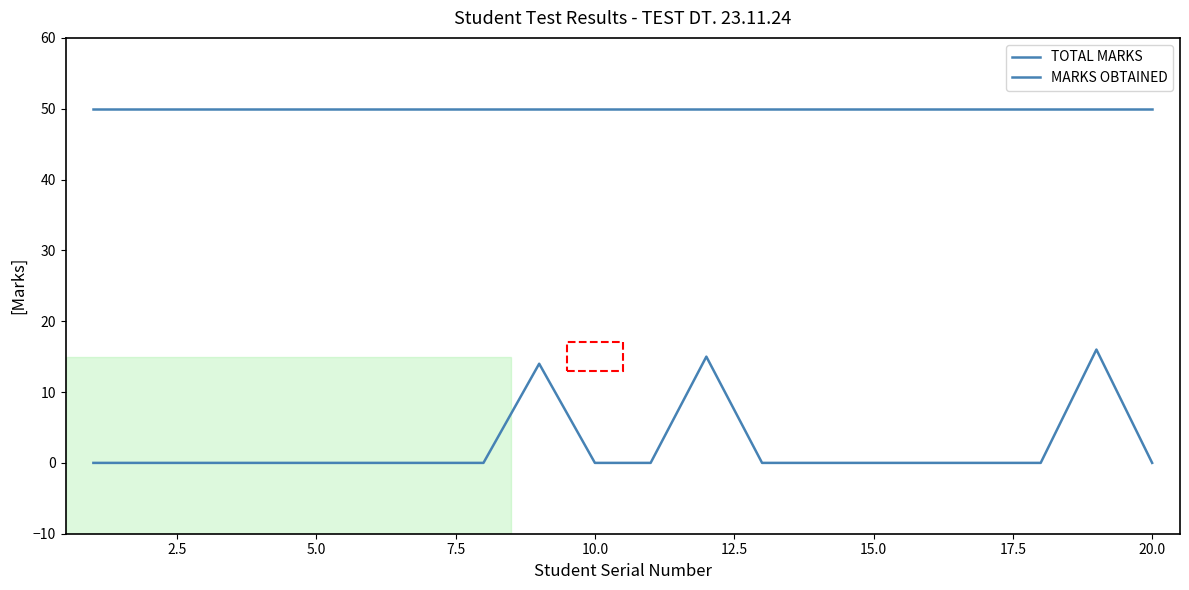

What is the maximum value for MARKS OBTAINED?

16